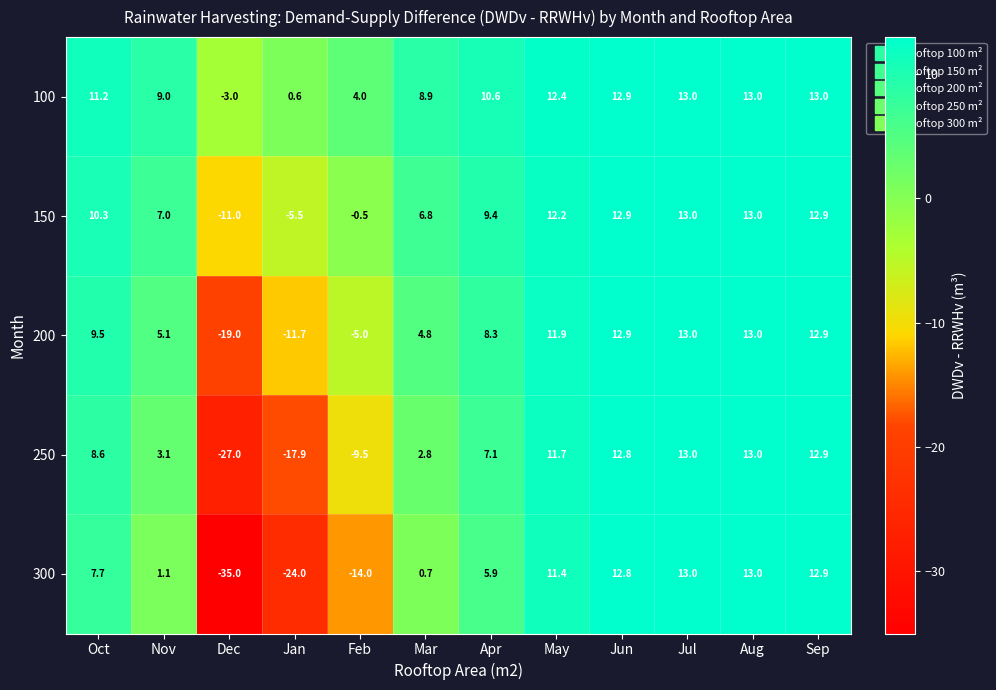

What is the highest value of the 300 series?

13.0